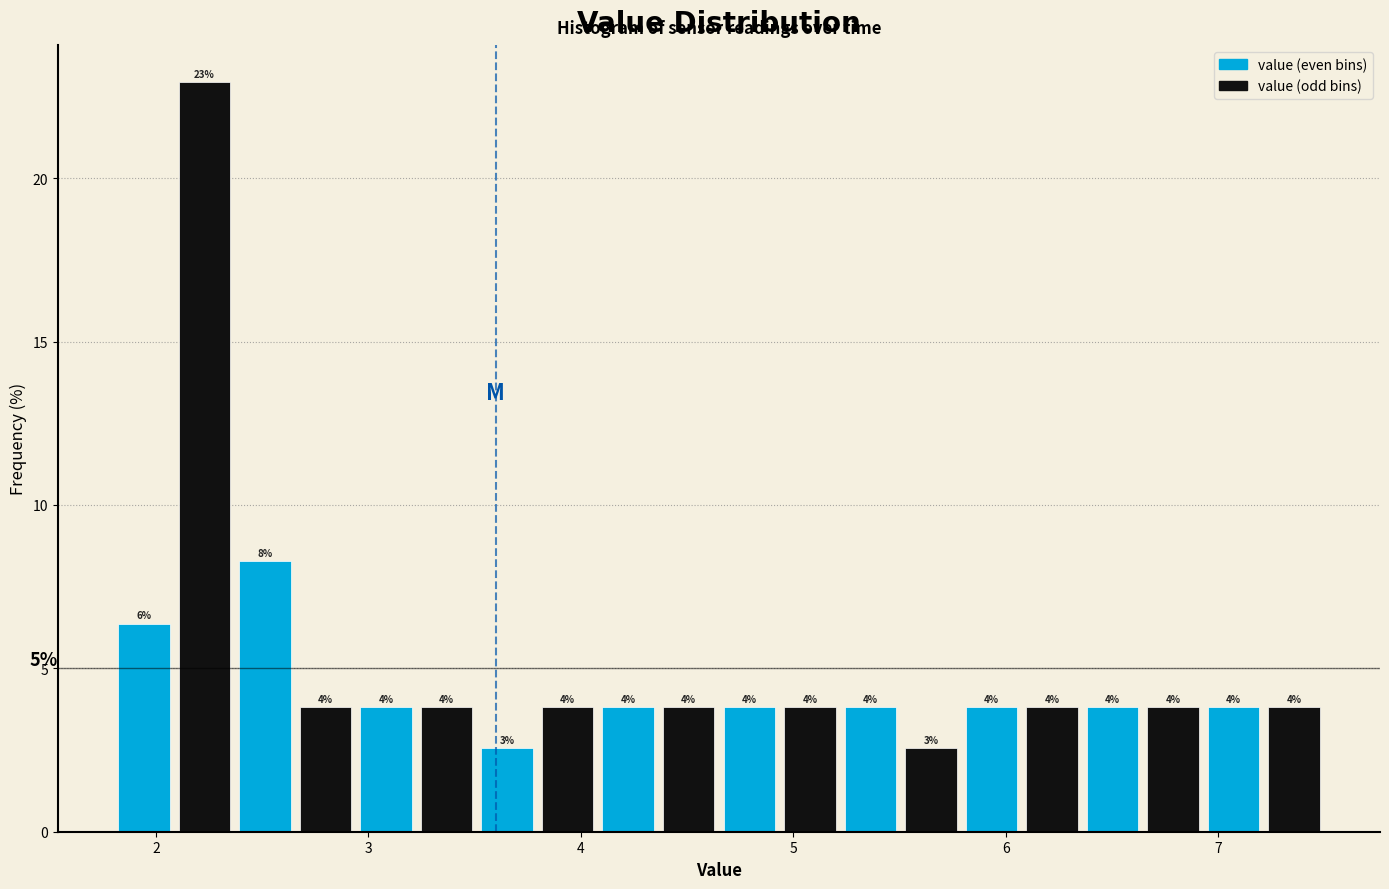

Around what value on the x-axis is the tallest bar? Give the approximate position of its centre, as read against the axis.

2.2